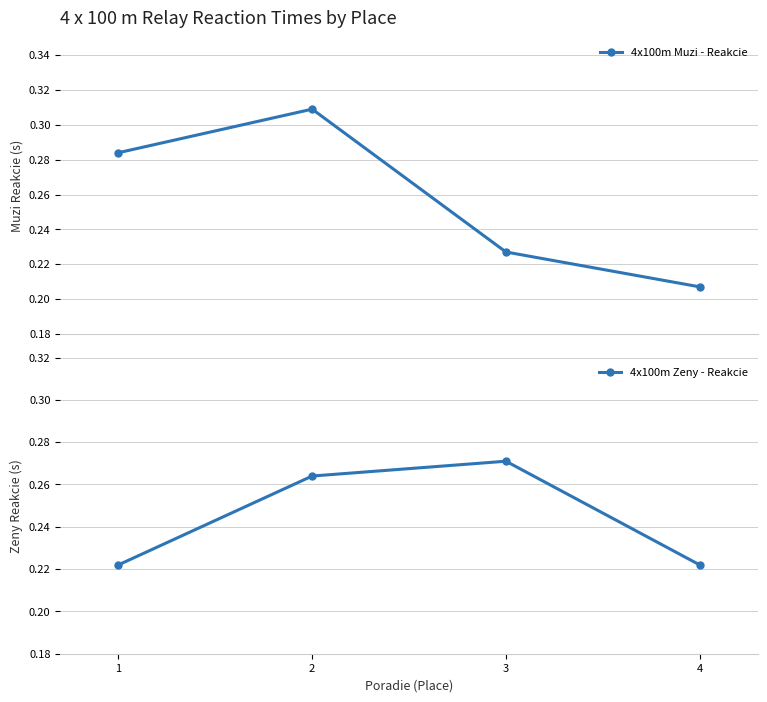

Rank the series by their maximum value, from lowest to highest.

4x100m Zeny - Reakcie, 4x100m Muzi - Reakcie